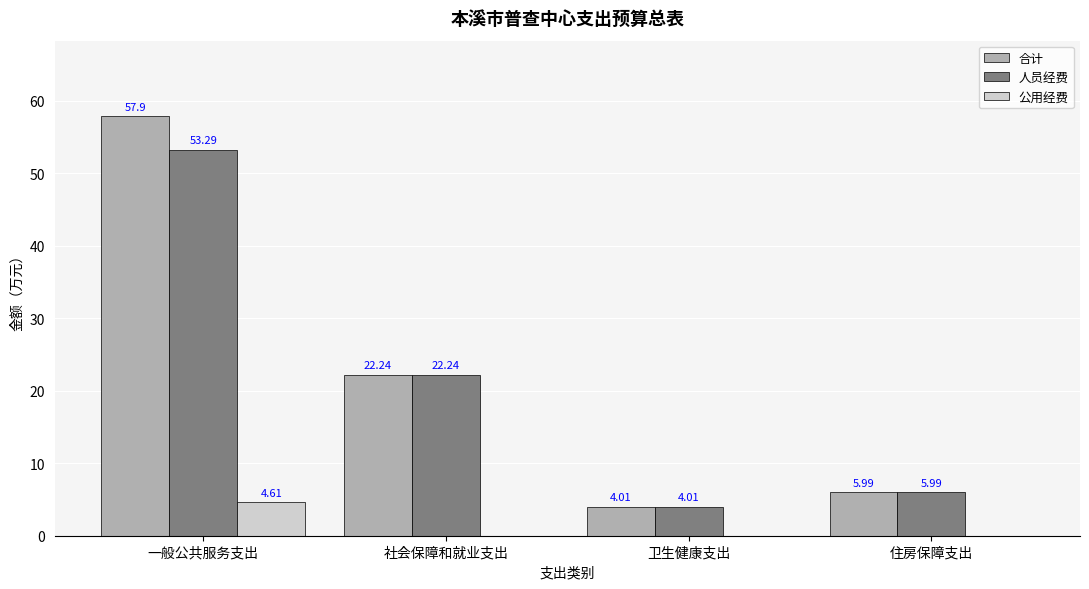

What is the average value of the 合计 series?

22.5